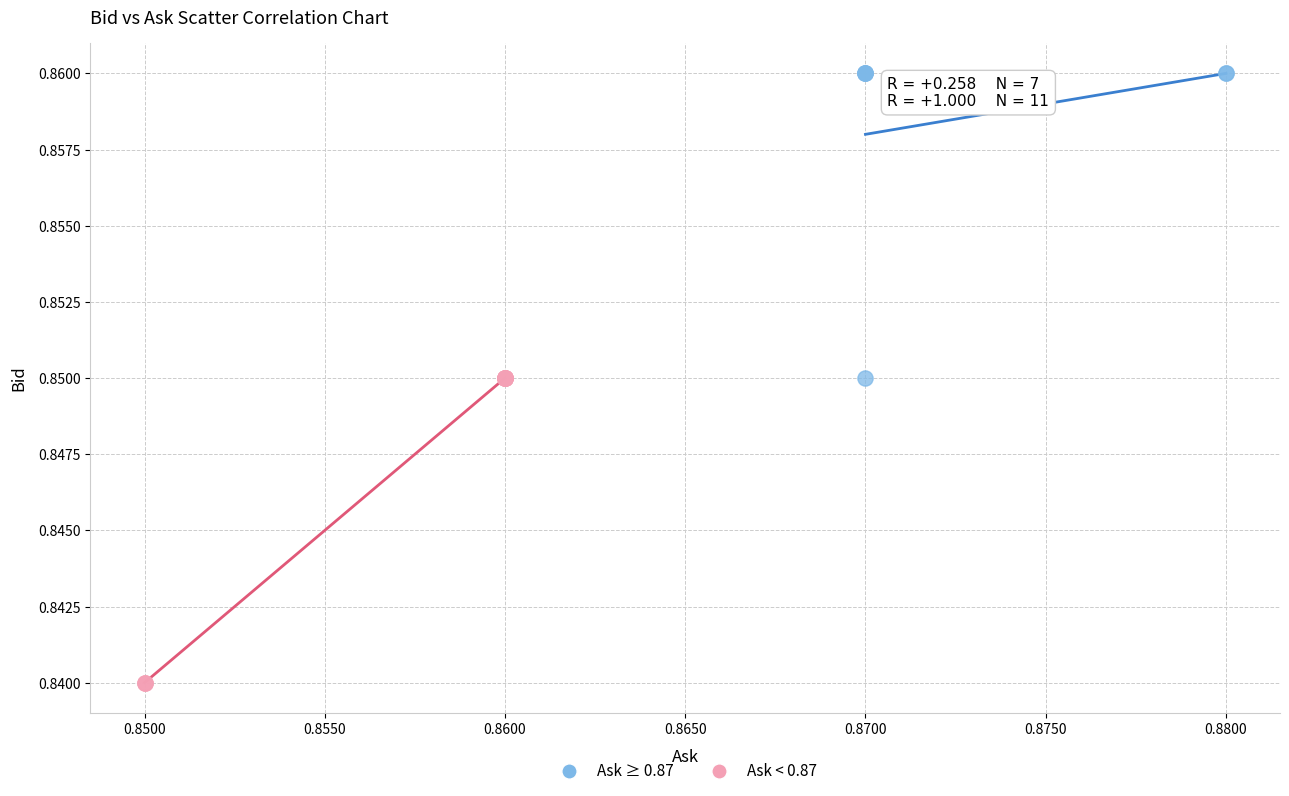

Which series reaches the maximum Y coordinate?

Ask ≥ 0.87